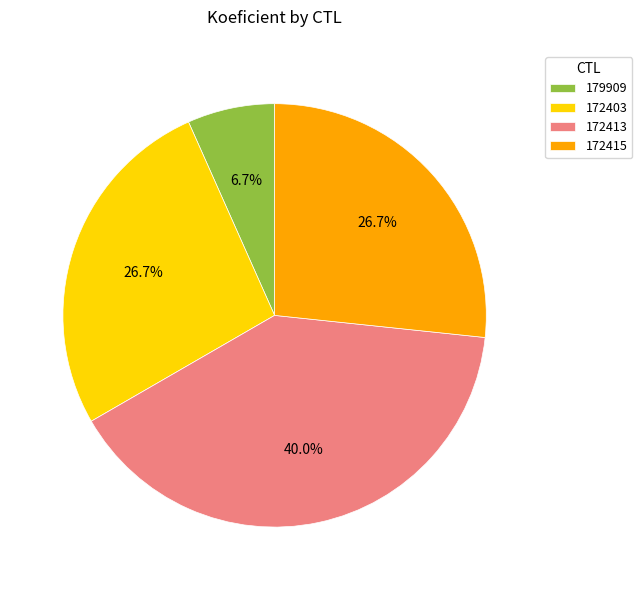

What is the smallest slice in the pie chart?

179909